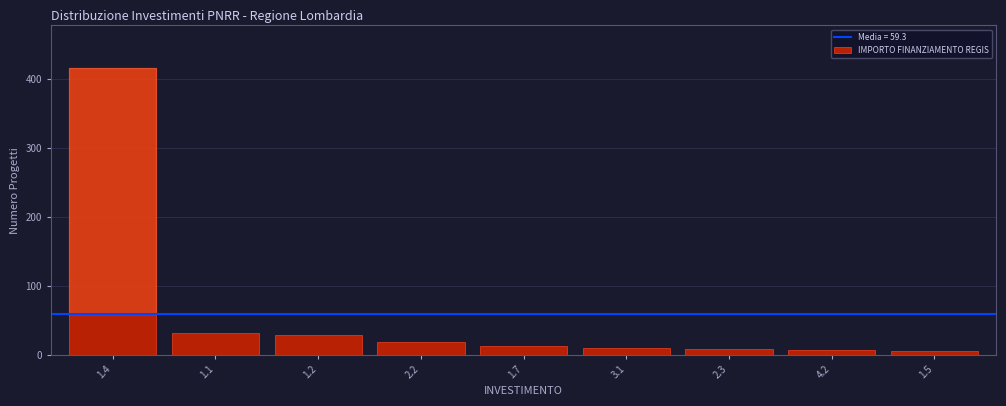

Which has a higher value, 1.1 or 1.4?

1.4